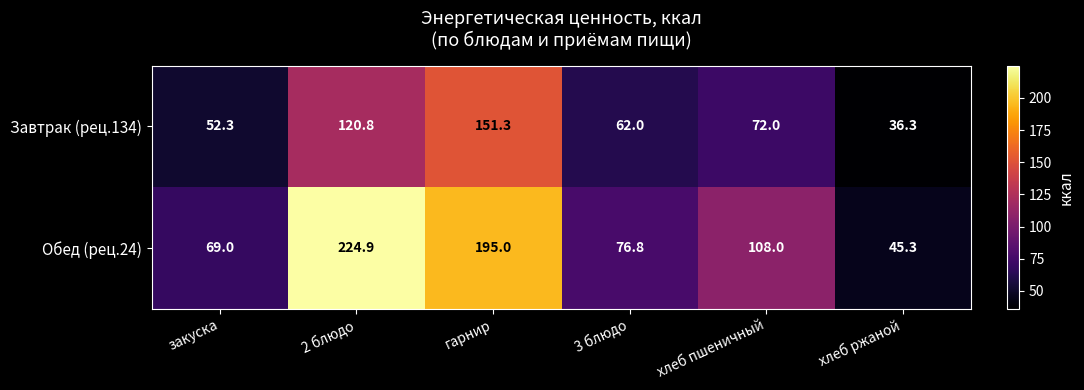

What is the greatest value displayed?

224.9